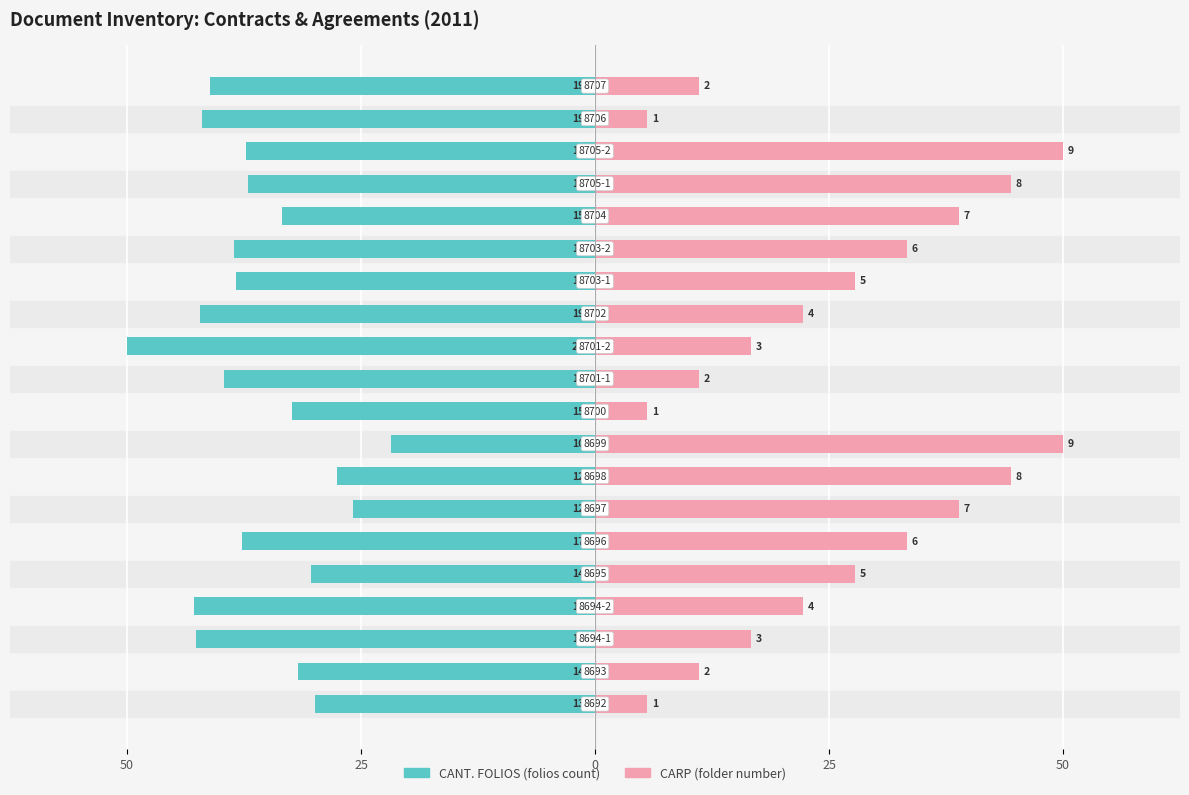

What is the smallest value displayed?

-50.0